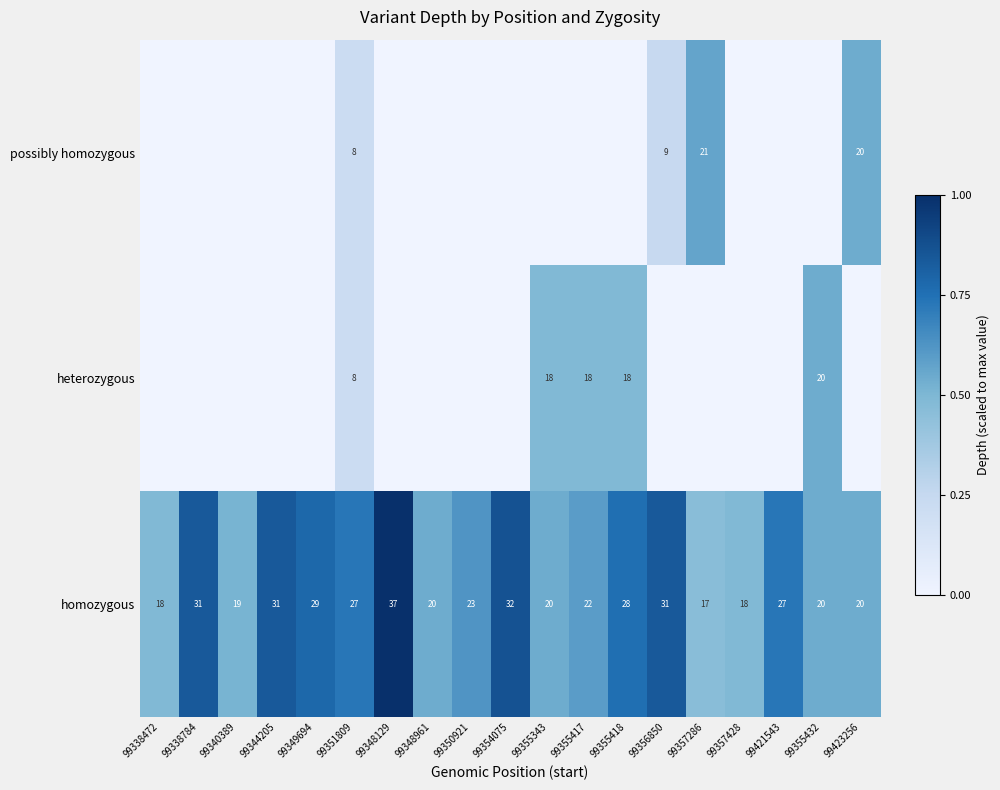

What is the sum of the homozygous values at 99348129 and 99357286?

54